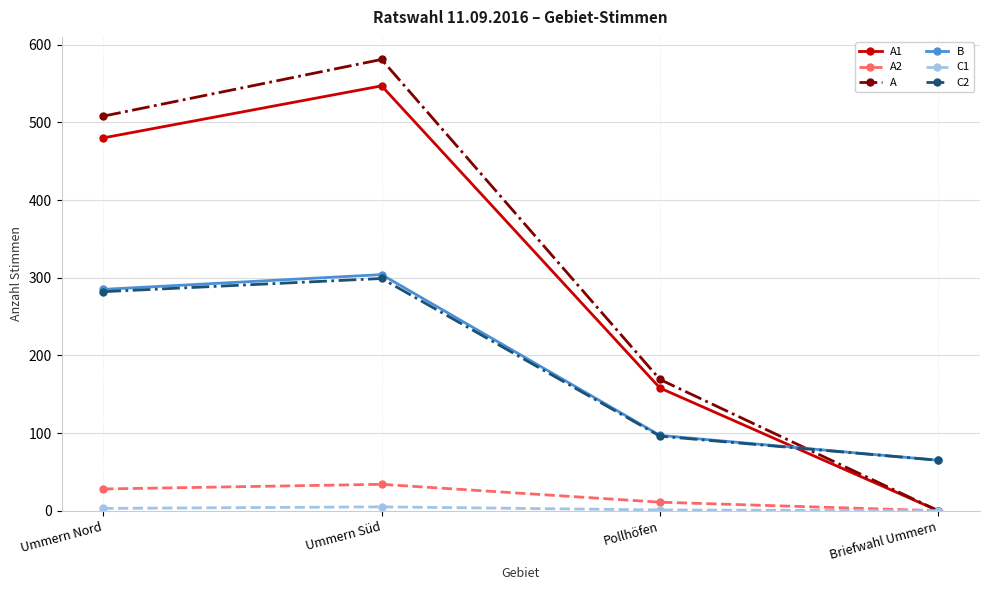

True or false: A2 and B cross at least once.

False